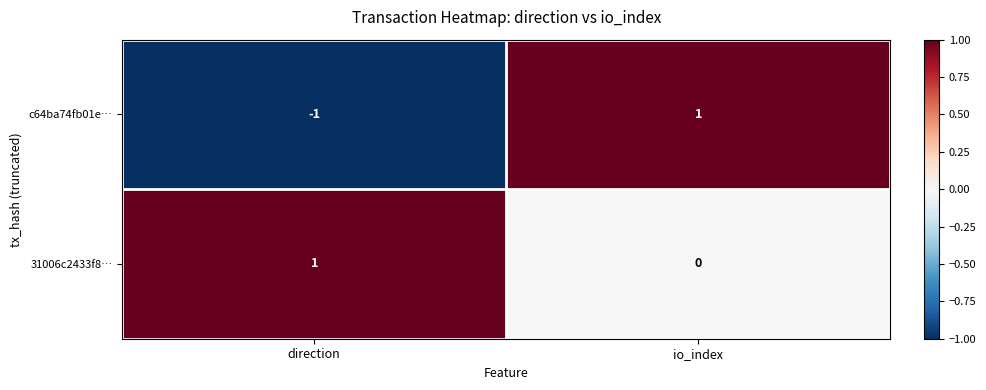

At which label is c64ba74fb01e… closest to 0?

direction